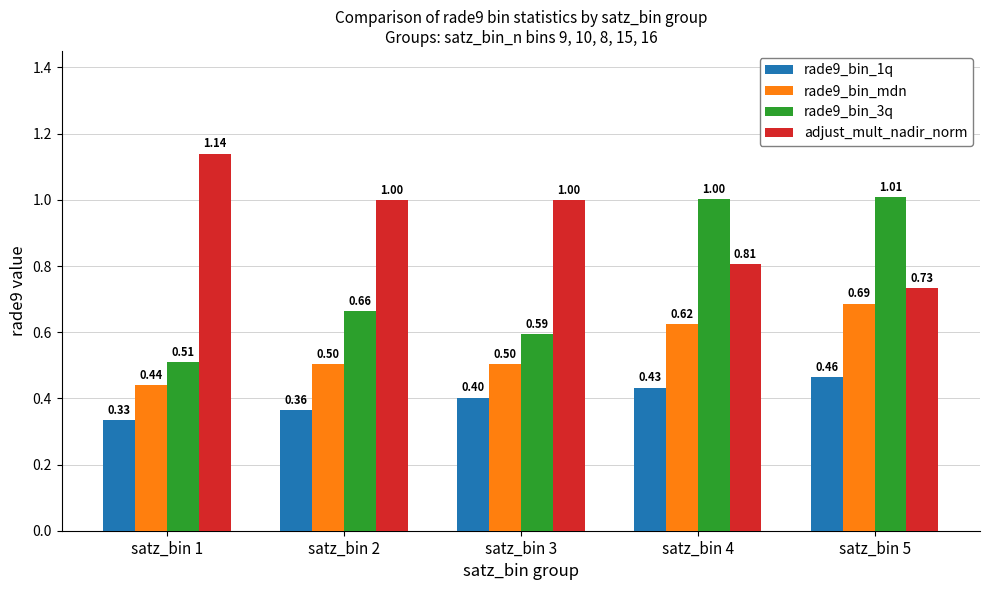

What is the total value across all series at satz_bin 1?

2.4